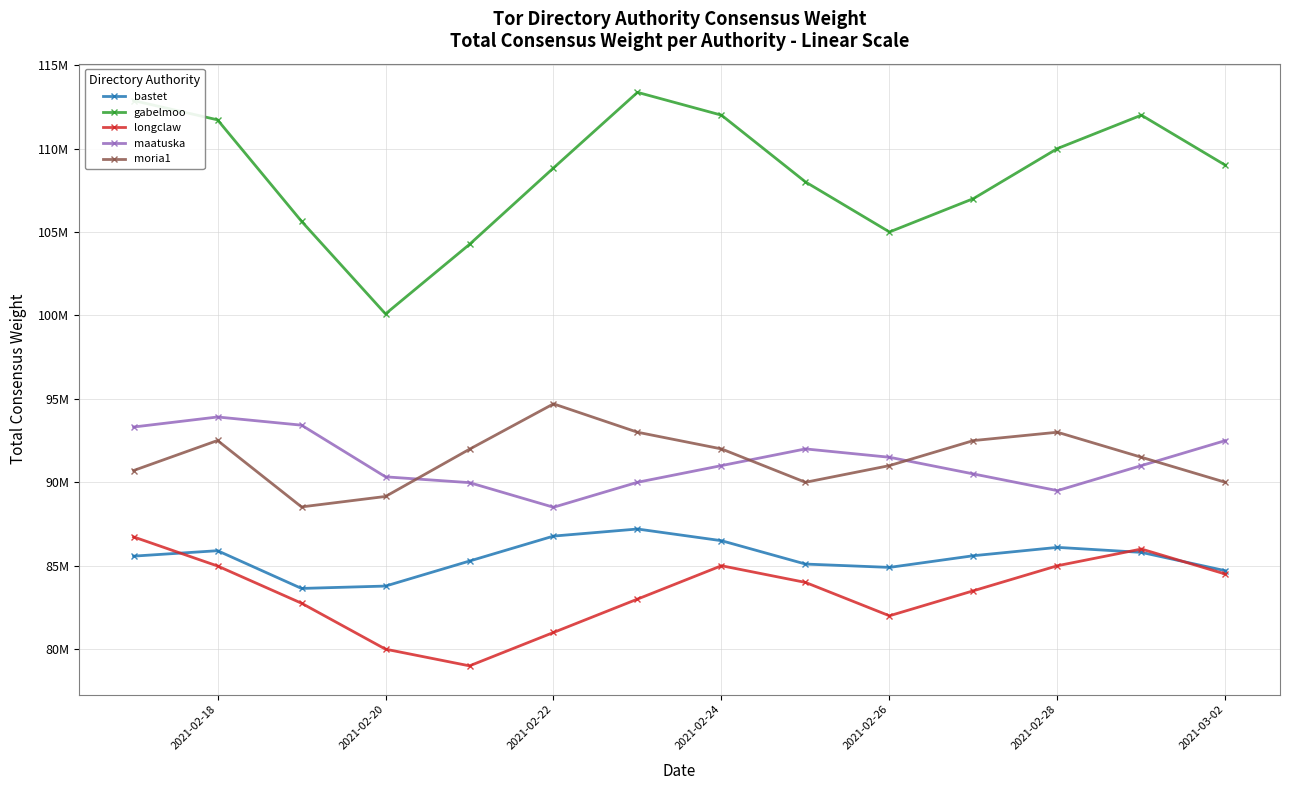

What is the sum of all moria1 values?

1280567528